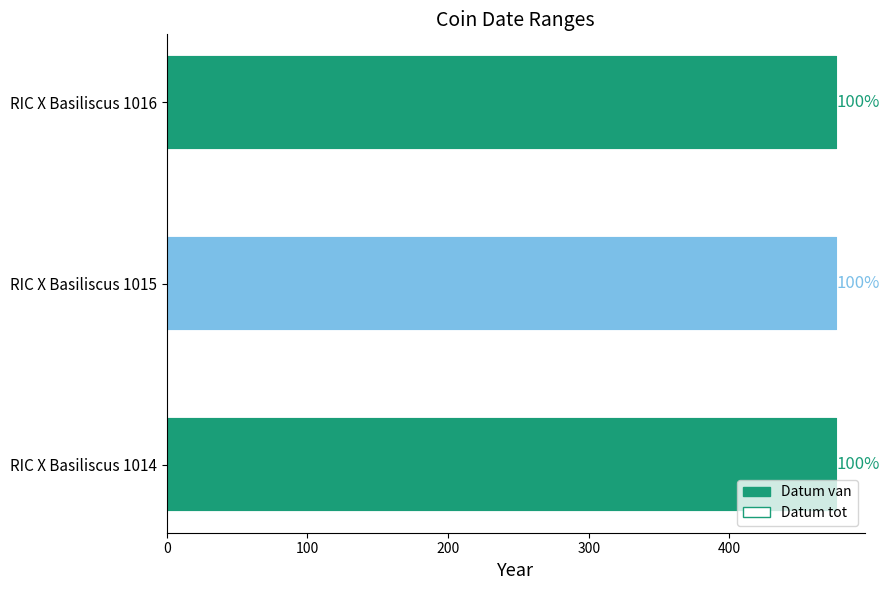

At how many categories does at least one series exceed 475?

3